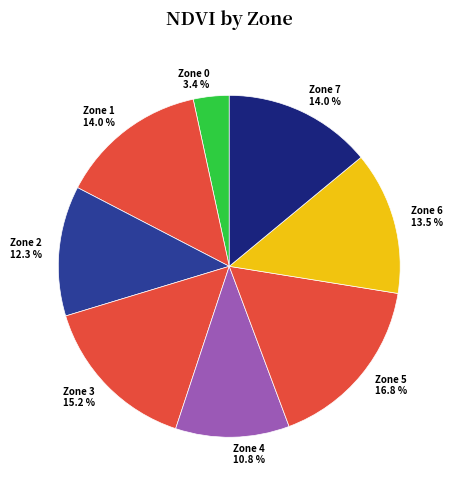

What percentage is NOT represented by Zone 0?

96.6%